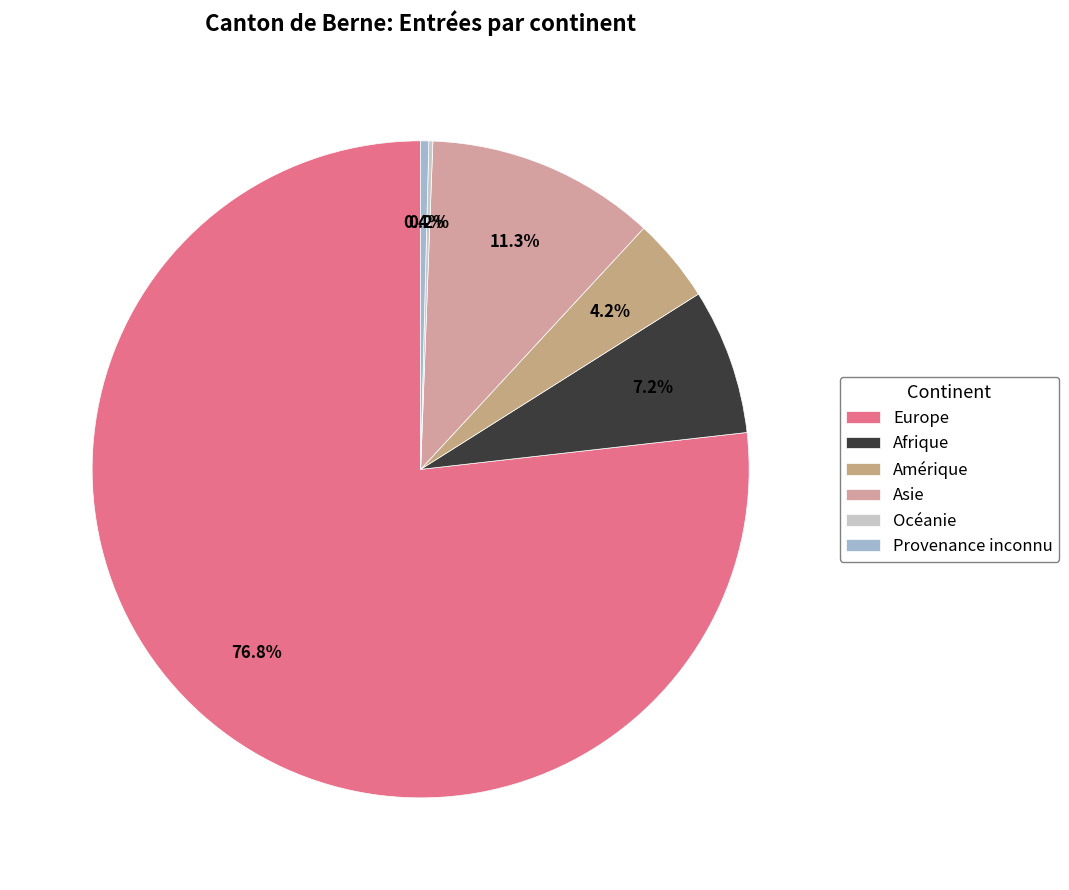

Combined, do Océanie and Provenance inconnu account for over 50%?

No